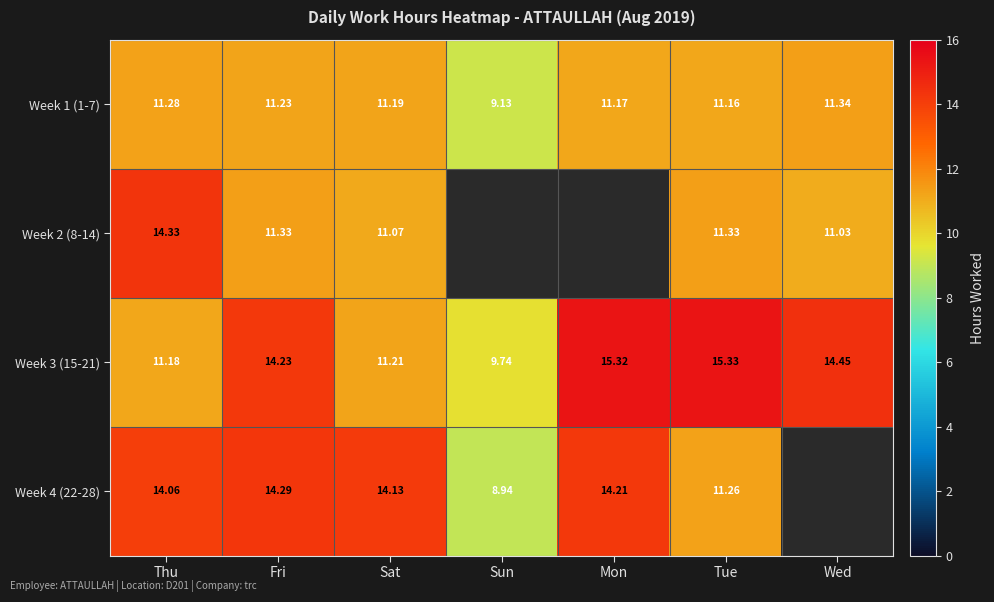

Is the value of Week 1 (1-7) at Fri greater than the value of Week 4 (22-28) at Fri?

No